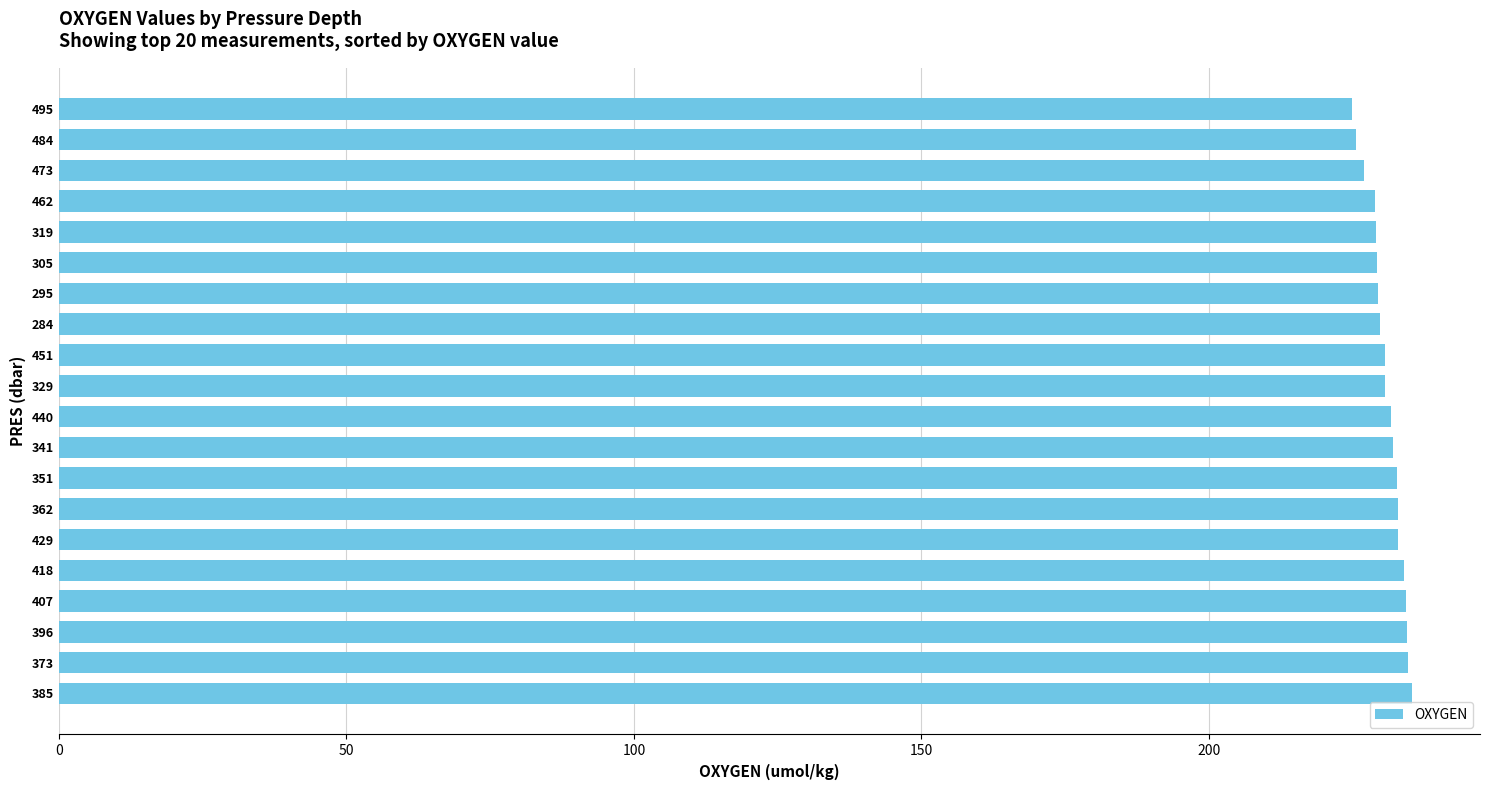

What is the difference between the maximum and minimum values?

10.6